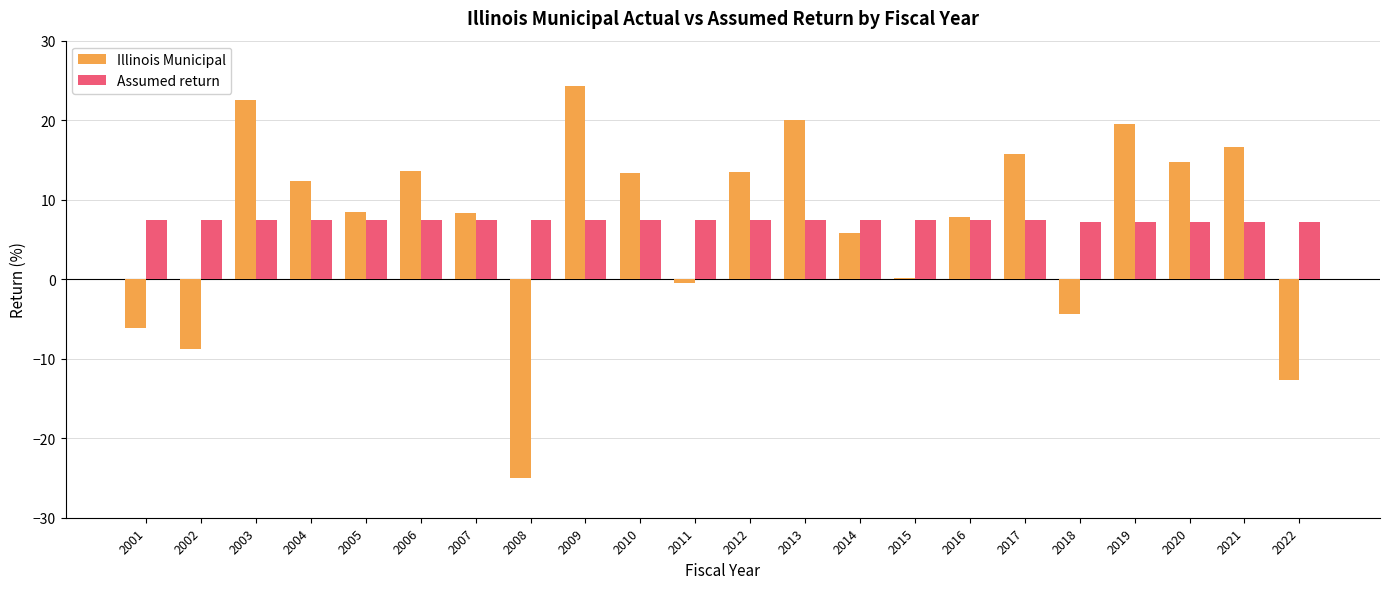

Which series has the largest range (max minus min)?

Illinois Municipal